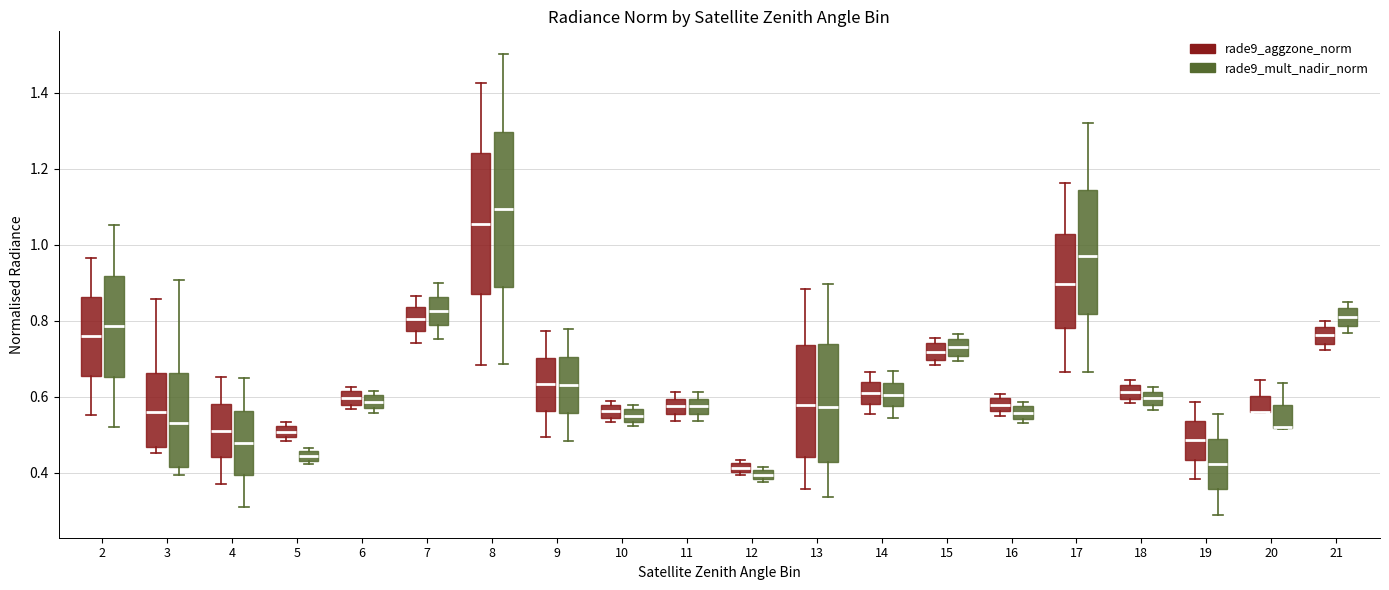

Where is the upper edge of the box for 12 (rade9_aggzone_norm) on the y-axis? The values are not printed on the chart, so give them approximately, as read against the axis.

0.42